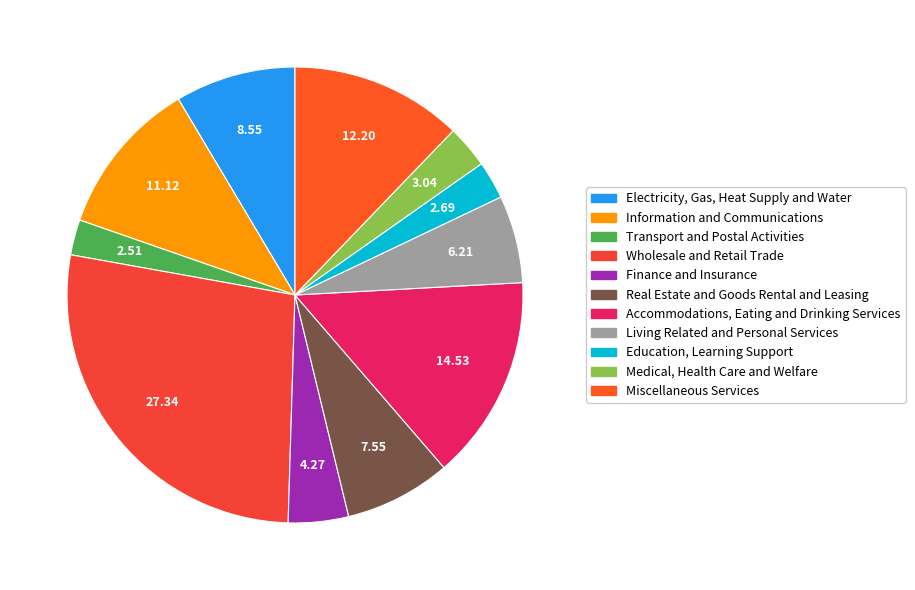

To the nearest percent, what is the combined percentage of Accommodations, Eating and Drinking Services and Wholesale and Retail Trade?

42%